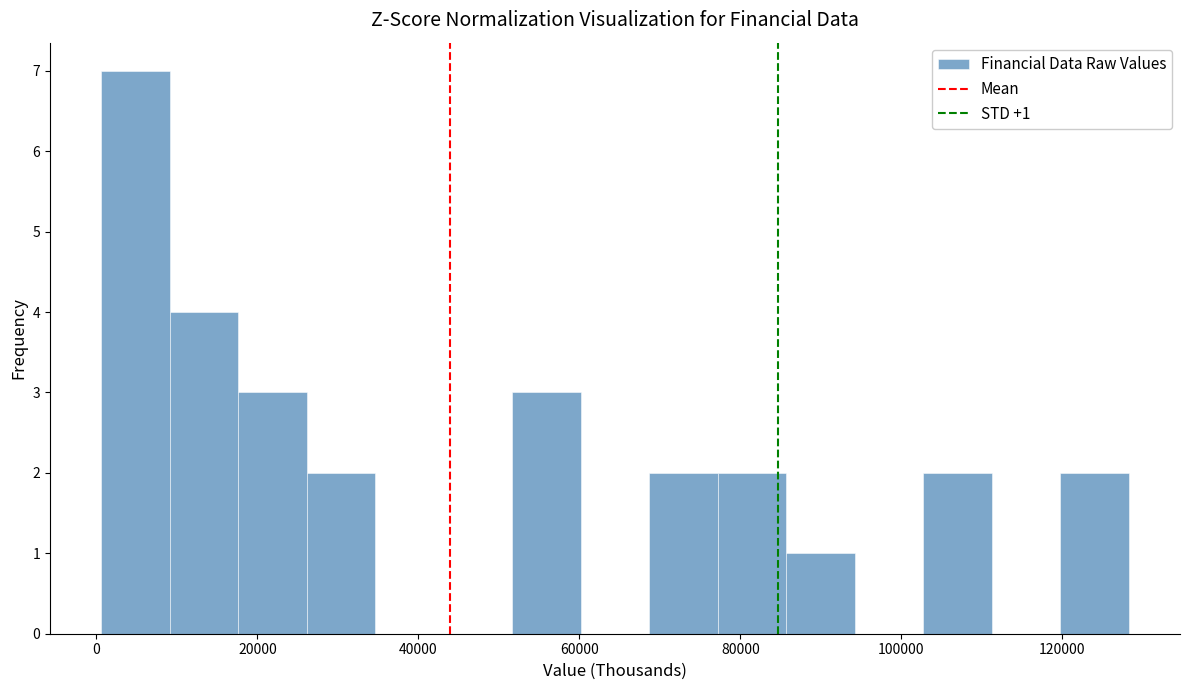

Over which range of the x-axis is the bar tallest?

0 to 10000